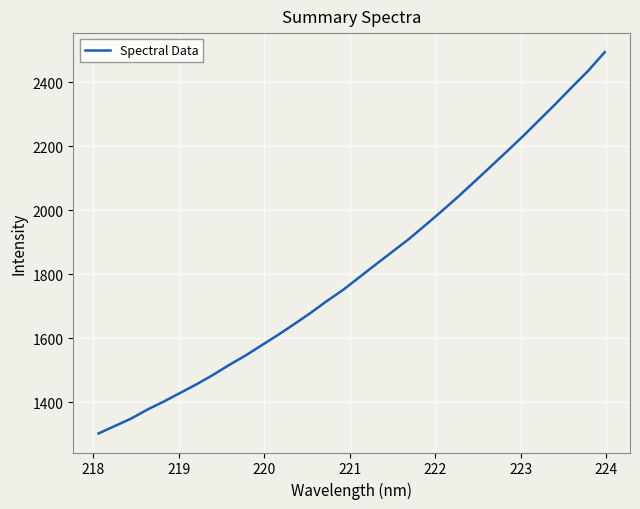

What is the greatest value displayed?

2493.5